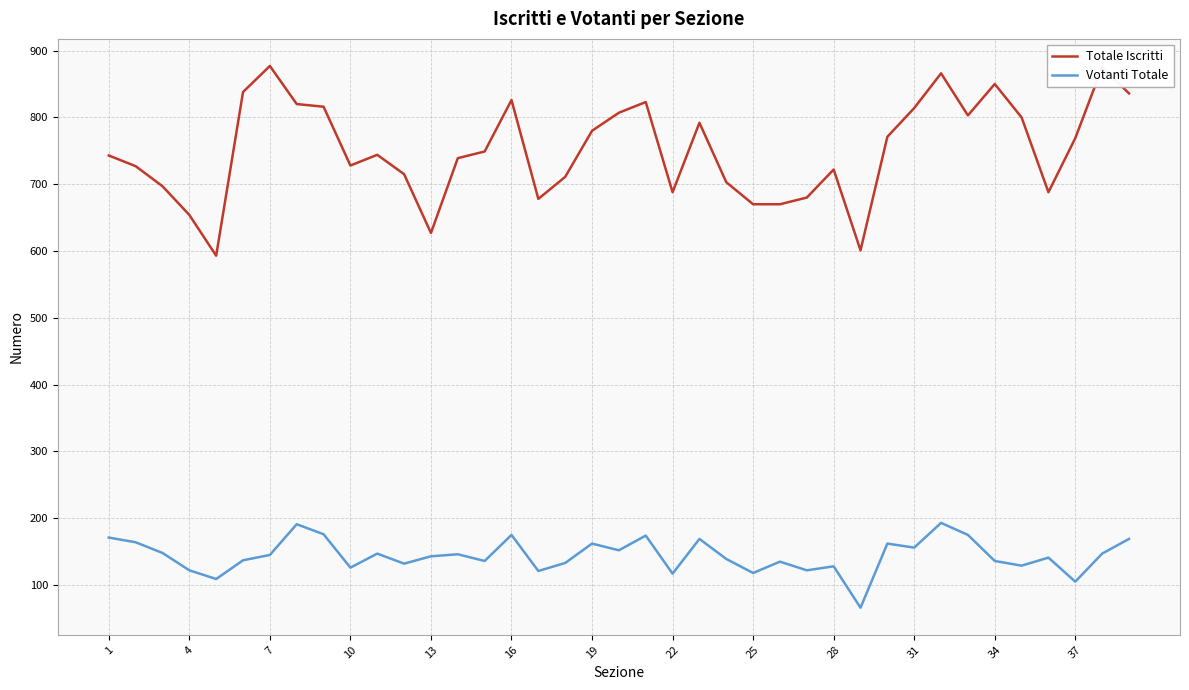

Count the number of data series in this chart.

2